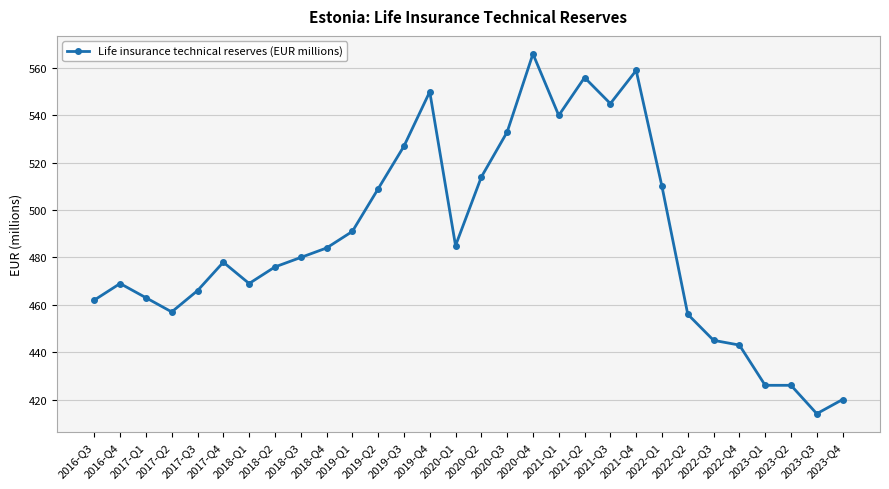

The value at 2017-Q4 is 478. True or false?

True